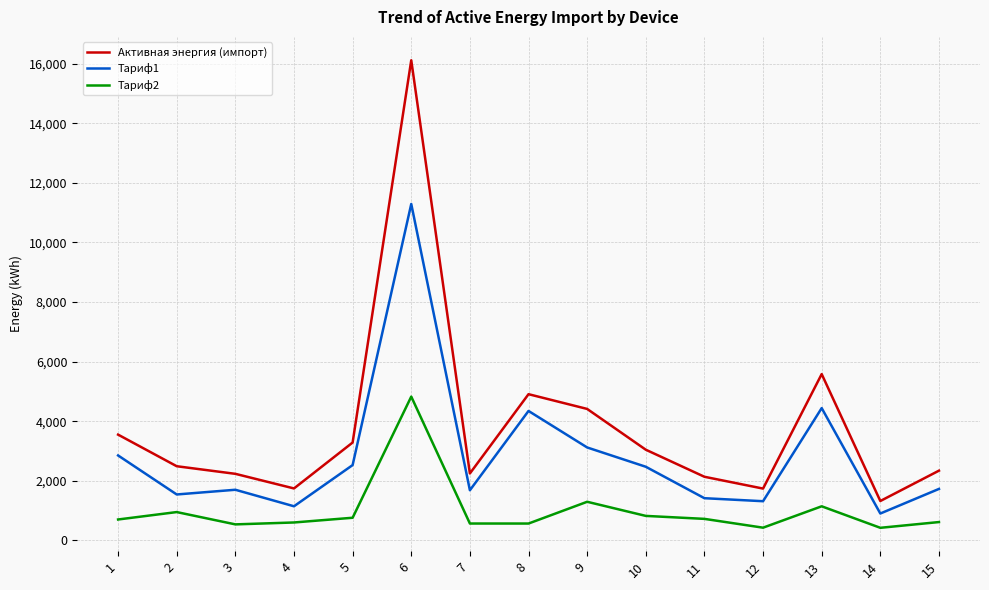

List the series in order of their overall mean, highest first.

Активная энергия (импорт), Тариф1, Тариф2